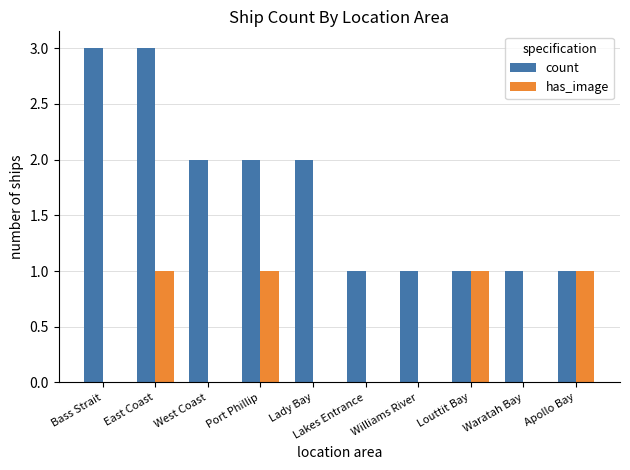

What is the sum of the count values at Lakes Entrance and Bass Strait?

4